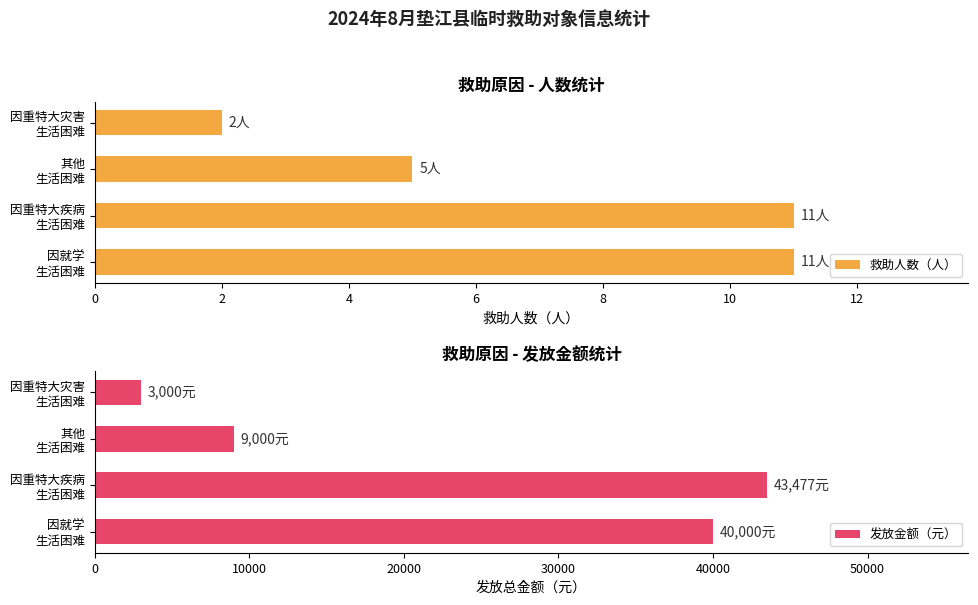

Does the chart contain stacked bars?

No